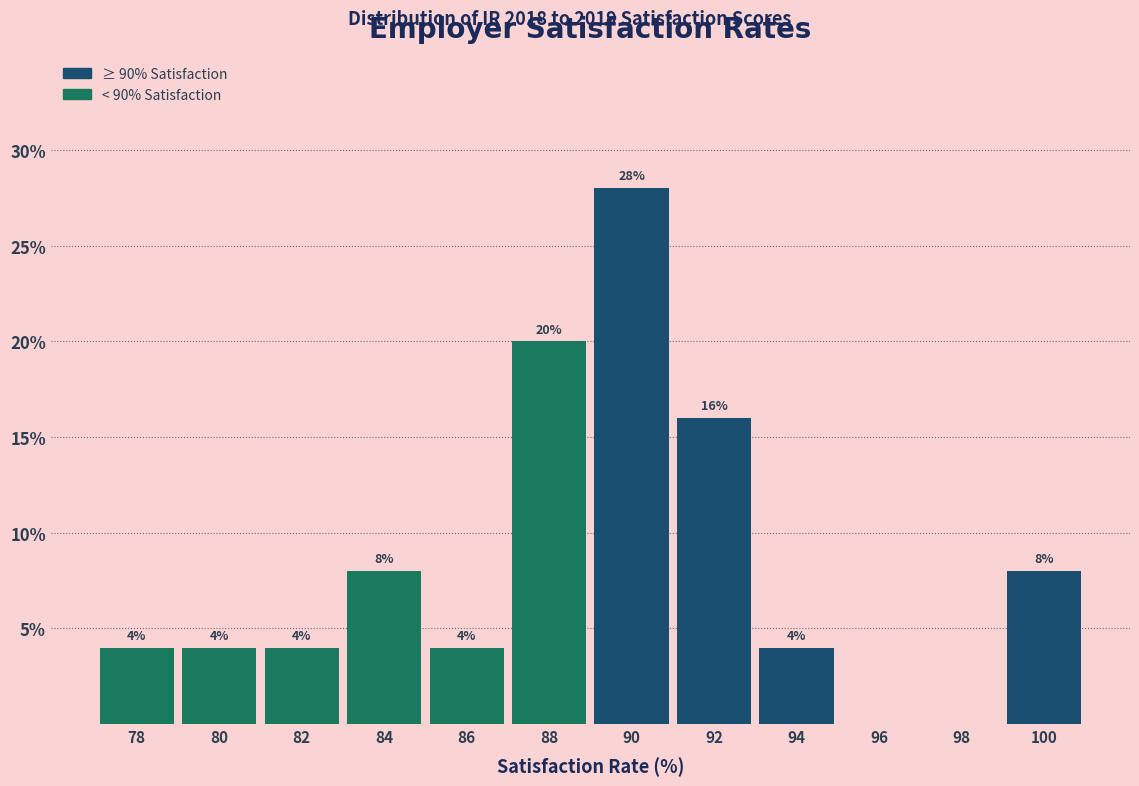

Reading right to left, extract all data points from this chart.

100=8.0	98=0.0	96=0.0	94=4.0	92=16.0	90=28.0	88=20.0	86=4.0	84=8.0	82=4.0	80=4.0	78=4.0